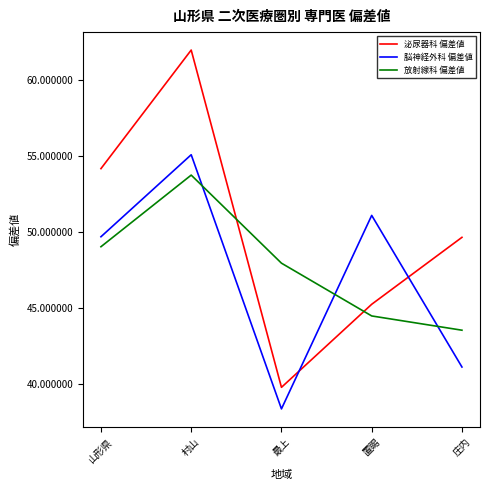

Rank the series at 村山 from lowest to highest value.

放射線科 偏差値, 脳神経外科 偏差値, 泌尿器科 偏差値